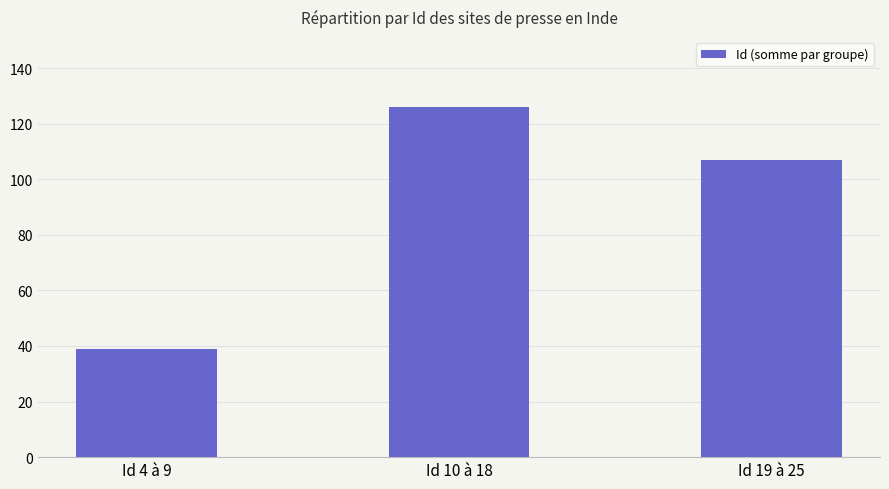

At which label is the value closest to 82?

Id 19 à 25